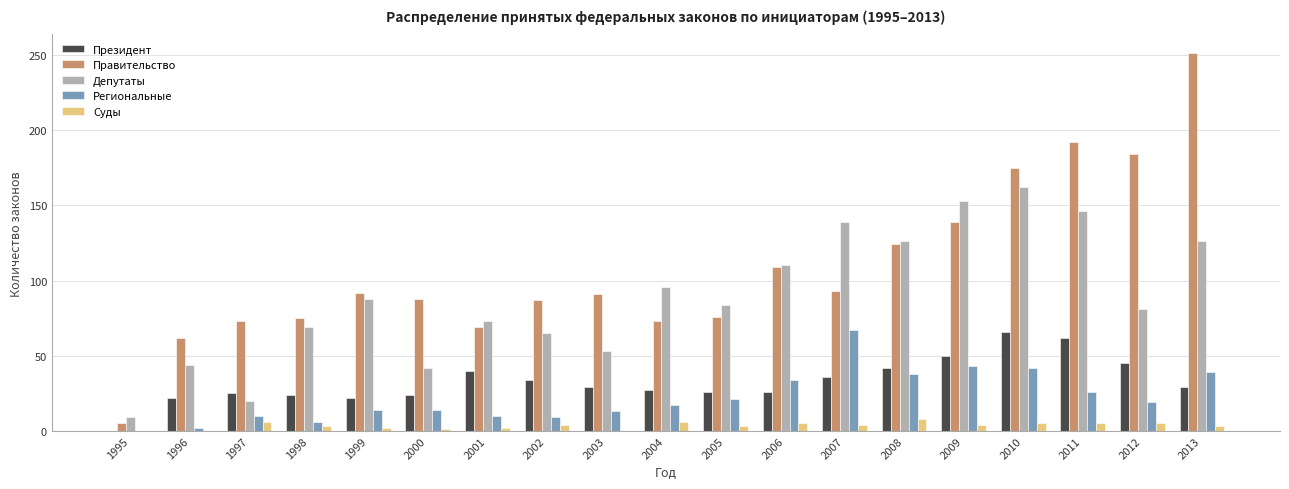

The value of Депутаты at 2002 is 42. True or false?

False